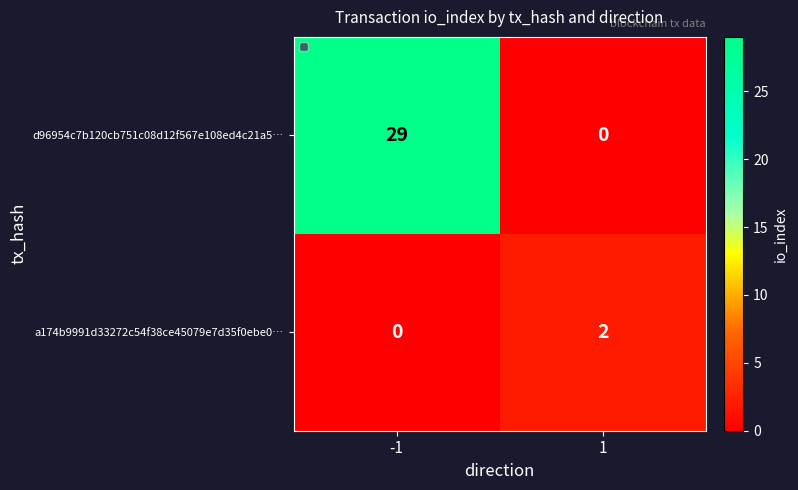

Reading left to right, list all the values displayed in this chart.

d96954c7b120cb751c08d12f567e108ed4c21a5…: 29	0
a174b9991d33272c54f38ce45079e7d35f0ebe0…: 0	2